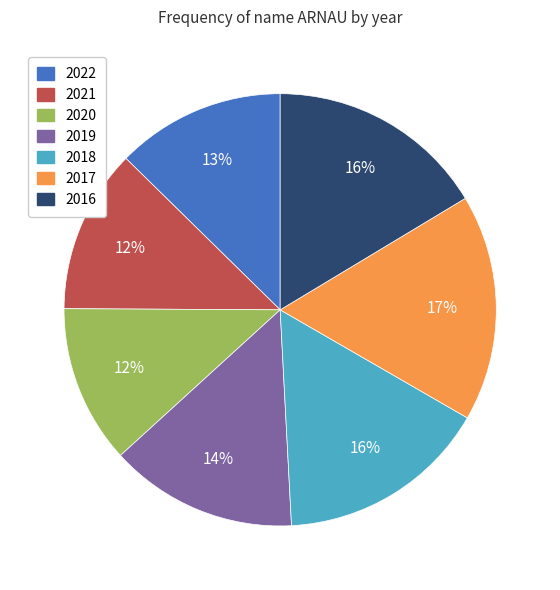

Count the number of slices in the pie.

7